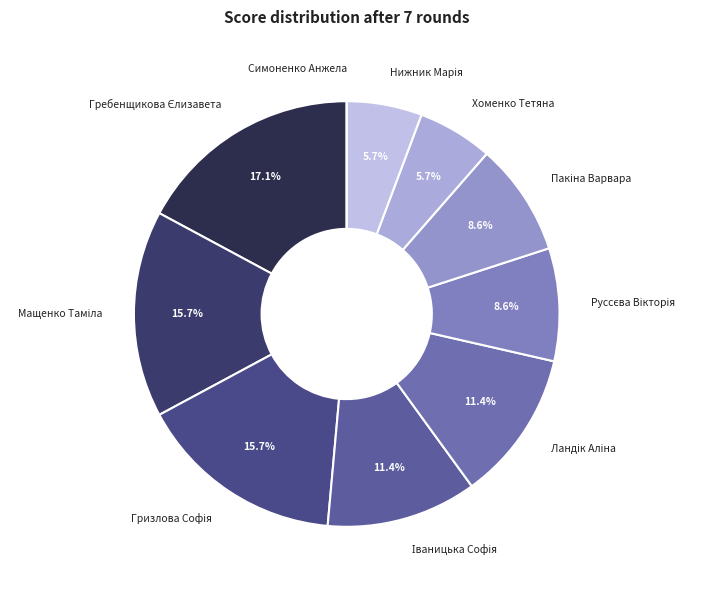

Is there any slice that represents more than half of the pie?

No